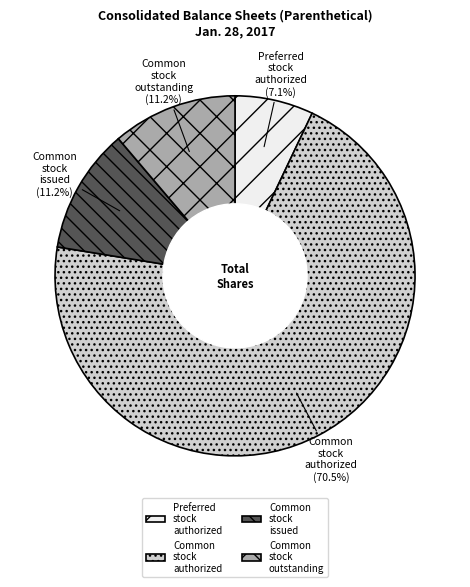

Is there a majority slice in this chart?

Yes